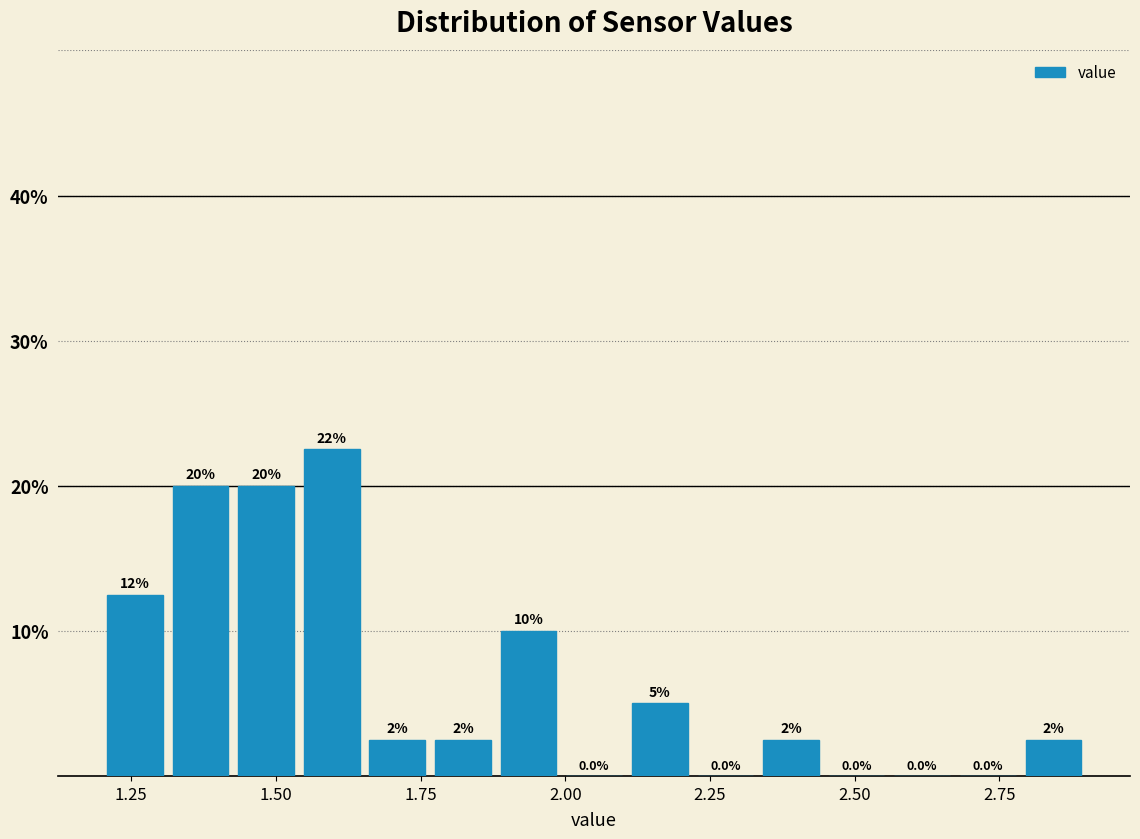

Around what value on the x-axis is the tallest bar? Give the approximate position of its centre, as read against the axis.

1.60